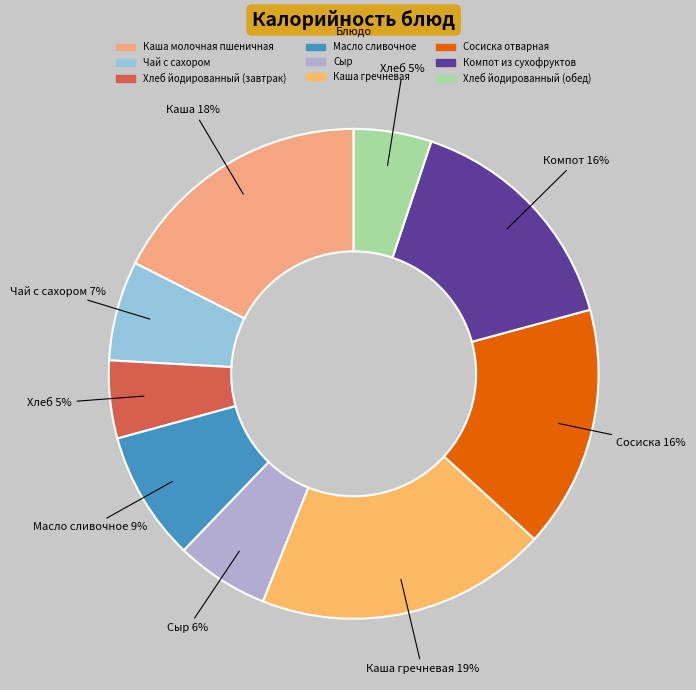

What percentage is the Компот из сухофруктов slice, to the nearest percent?

16%